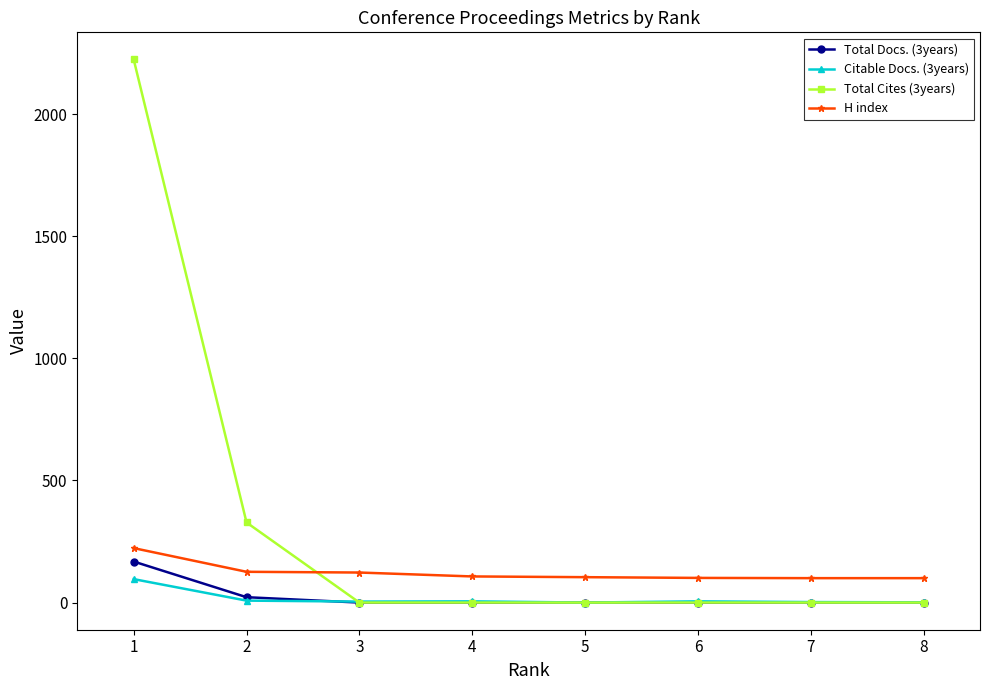

Which series has the largest range (max minus min)?

Total Cites (3years)